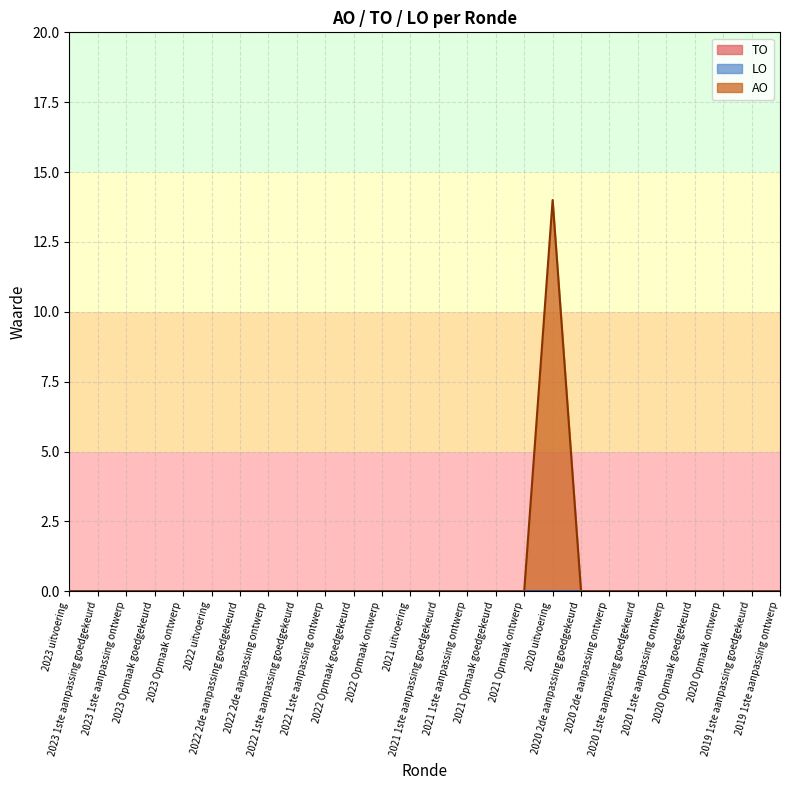

True or false: AO and TO intersect in this chart.

False